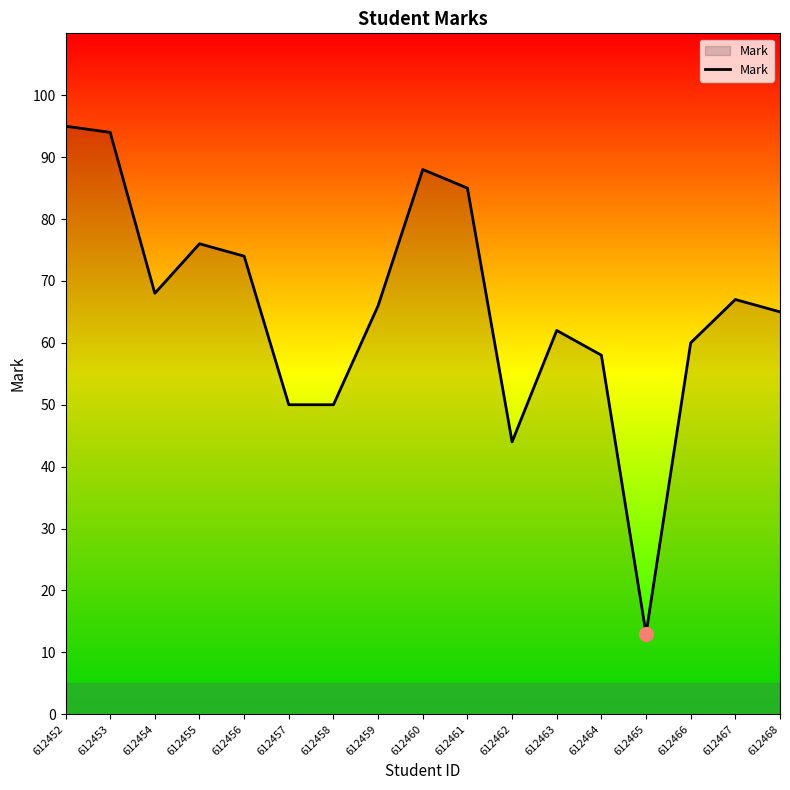

Which has a higher value, 612467 or 612456?

612456